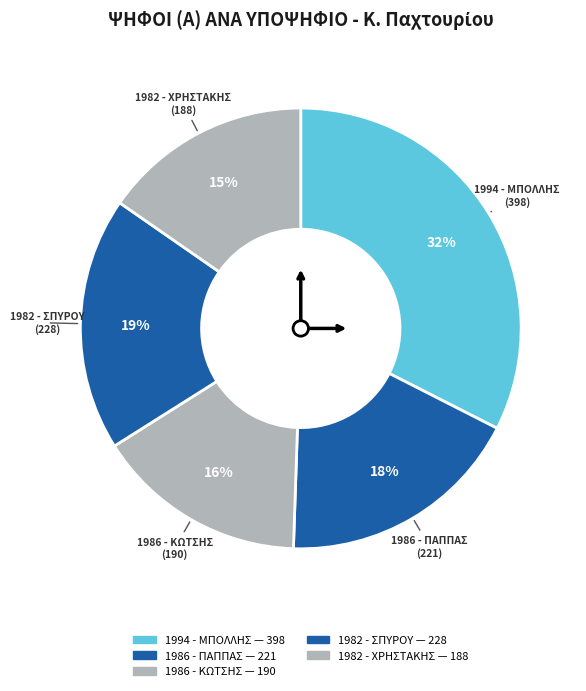

To the nearest percent, what is the difference between the largest and smallest slice percentages?

17%